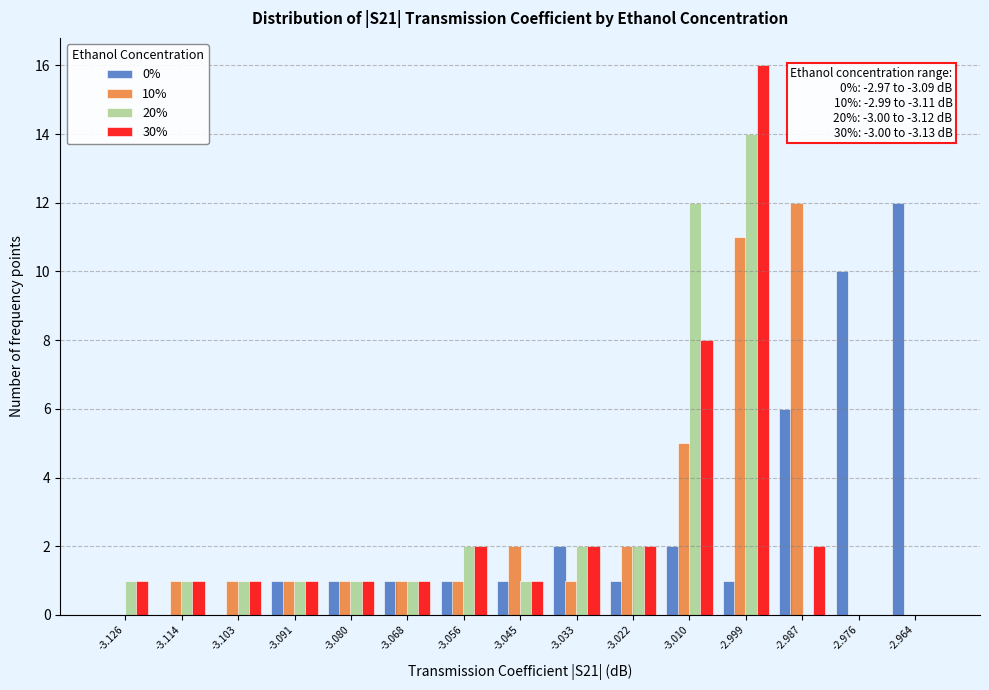

In the 0% series, which range on the x-axis has the tallest bar?

-2.970 to -2.958